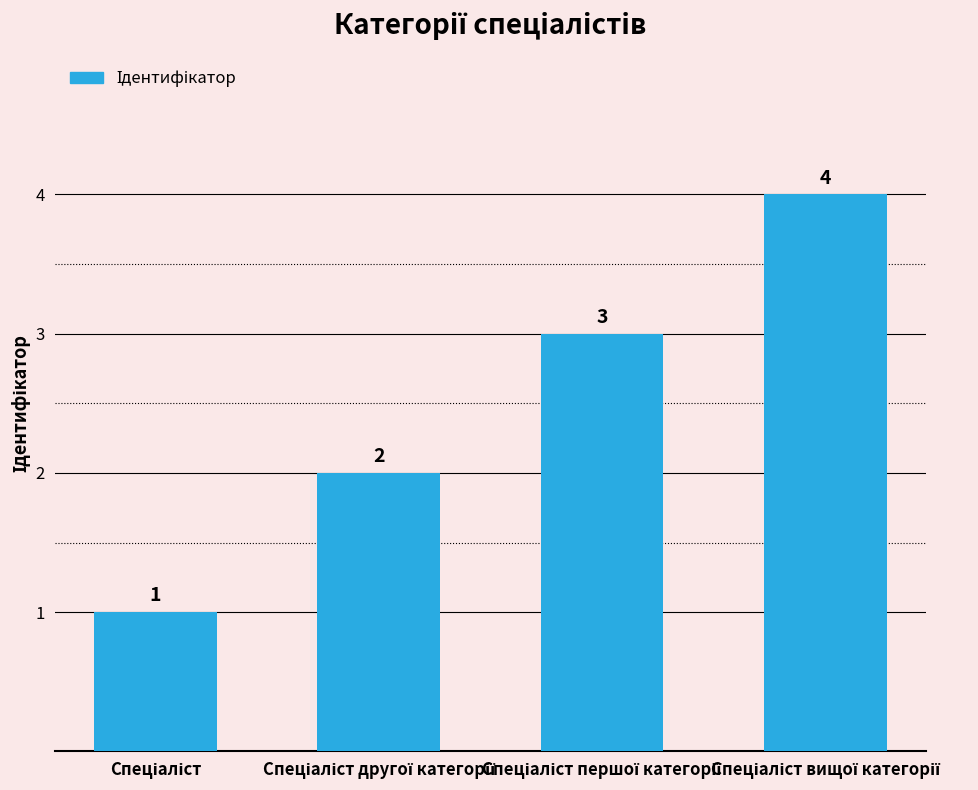

What is the maximum value shown in the chart?

4